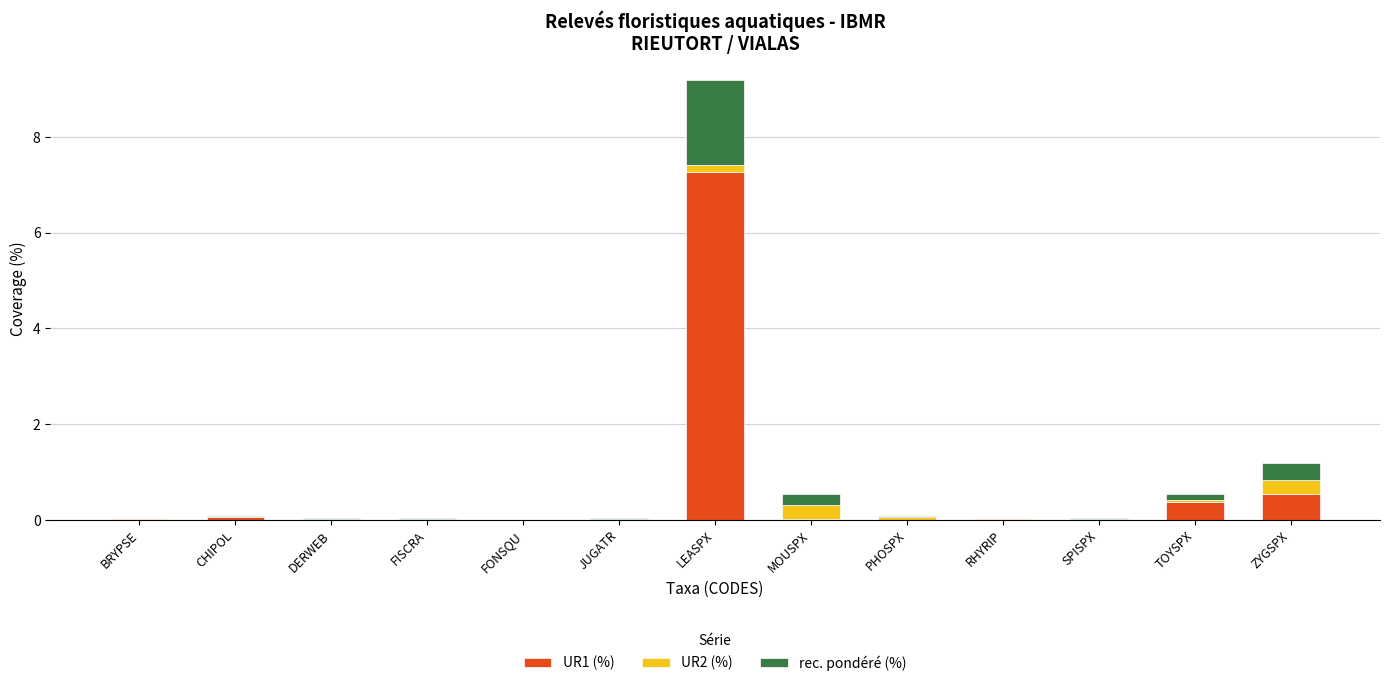

At which category is the sum across all series the highest?

LEASPX